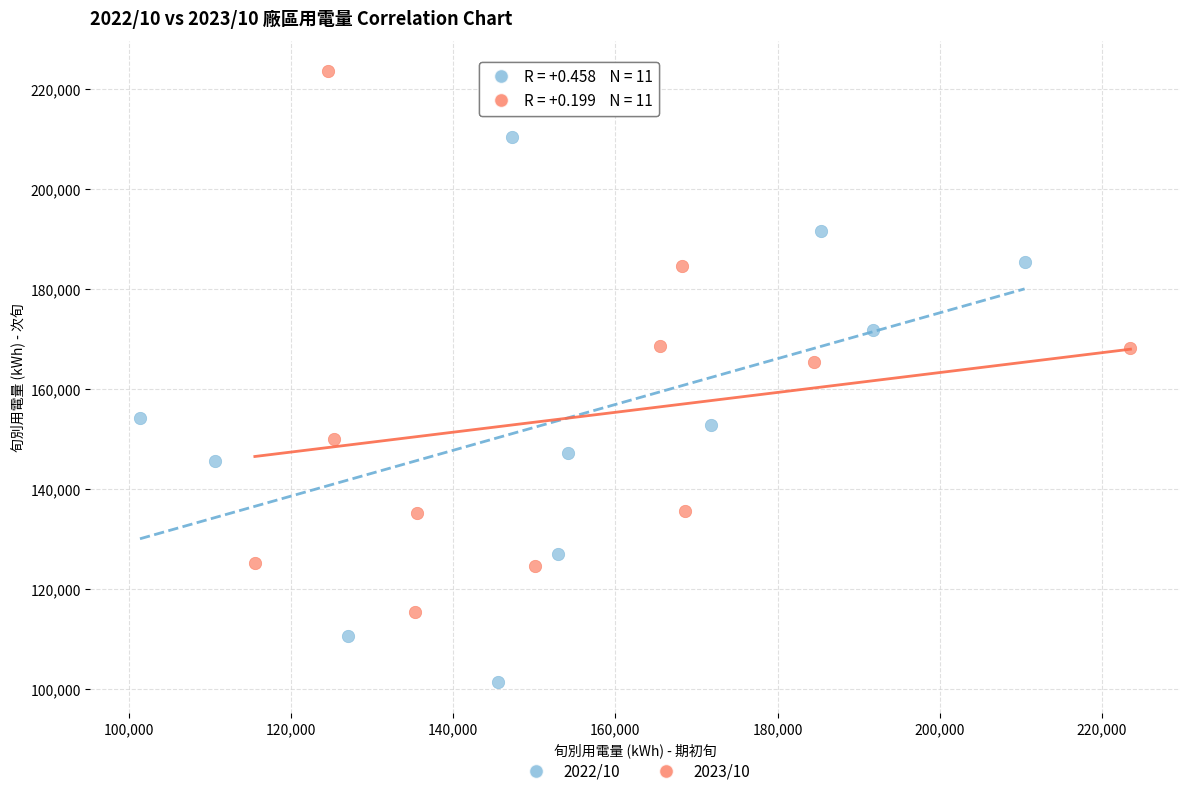

Which series reaches the maximum Y coordinate?

2023/10